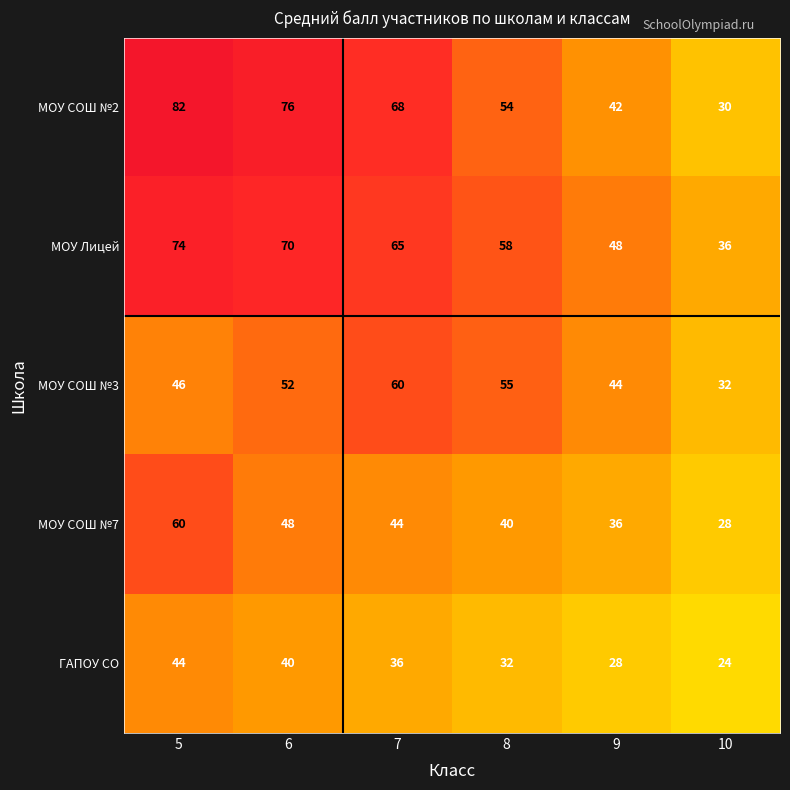

Read the ГАПОУ СО value at 8, to the nearest 5.

30